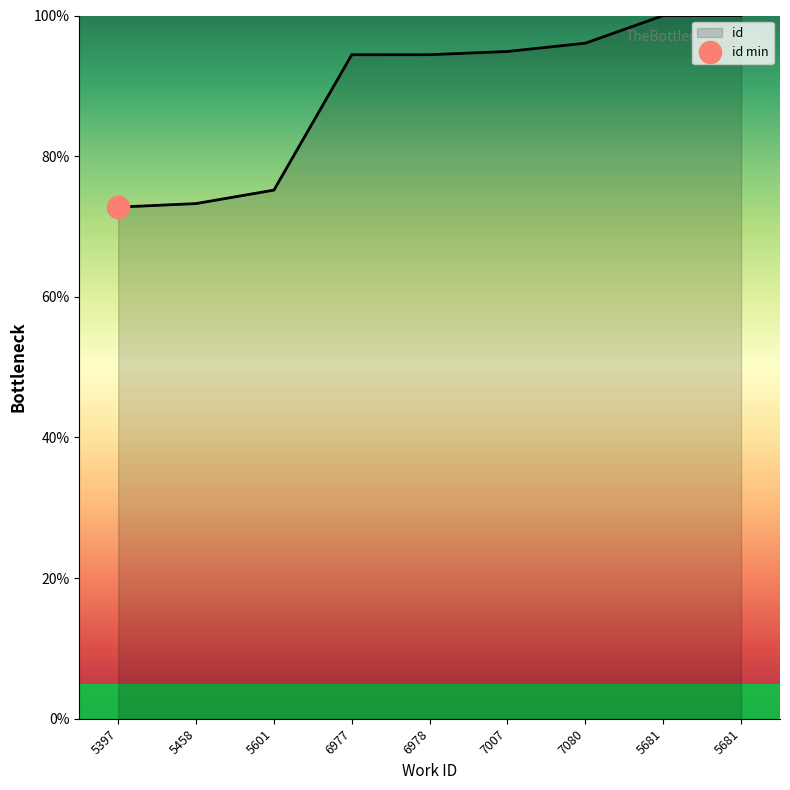

List the labels in order of value, largest first.

5681, 5681, 7080, 7007, 6978, 6977, 5601, 5458, 5397